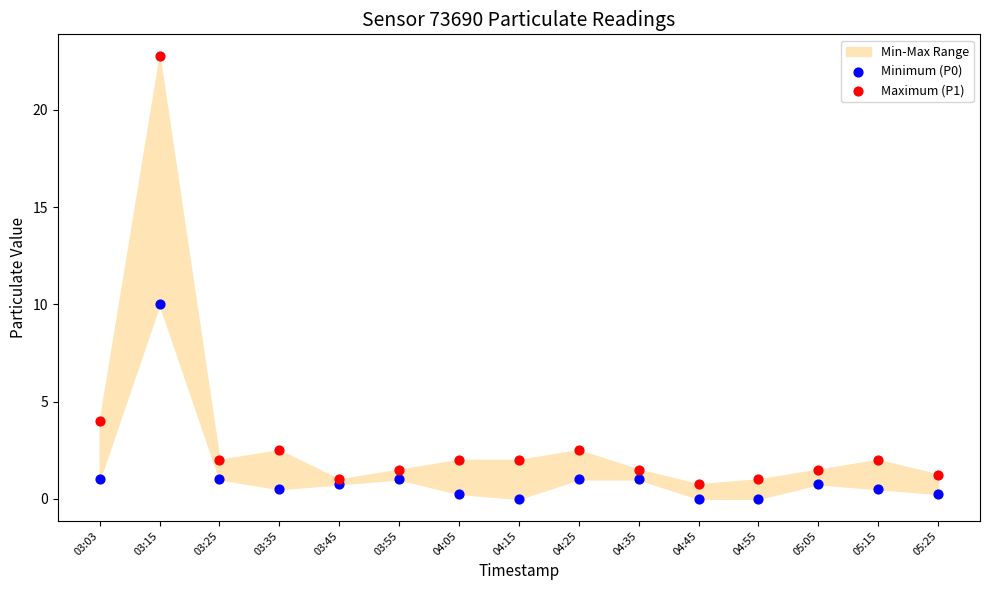

Which series has the widest spread of Y values?

Maximum (P1)